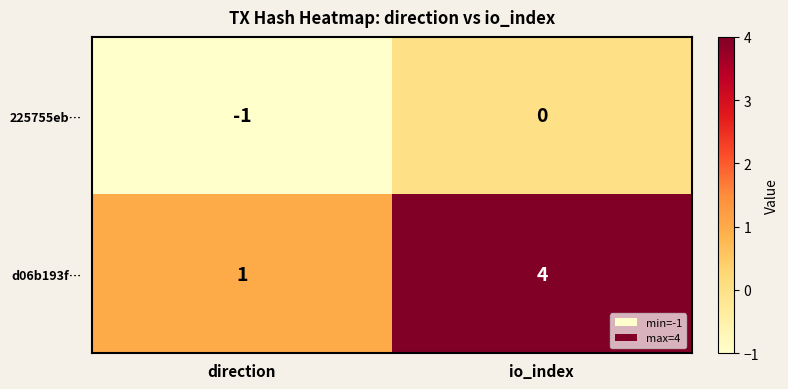

Which series has the largest total across all categories?

d06b193f…